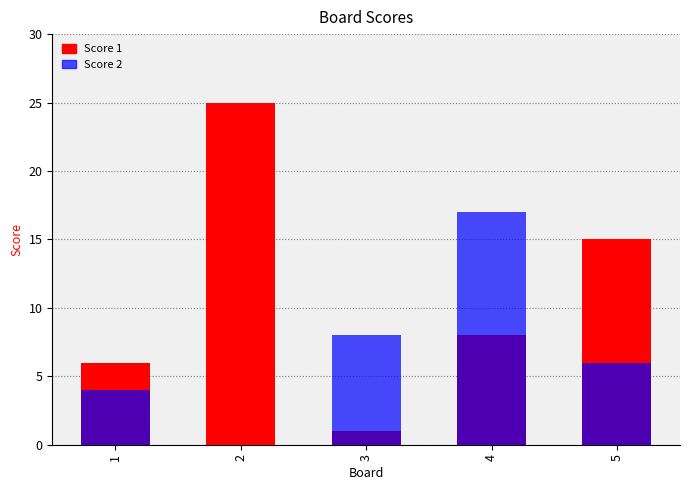

What value does the Score 1 series have at 2, to the nearest 10?

20